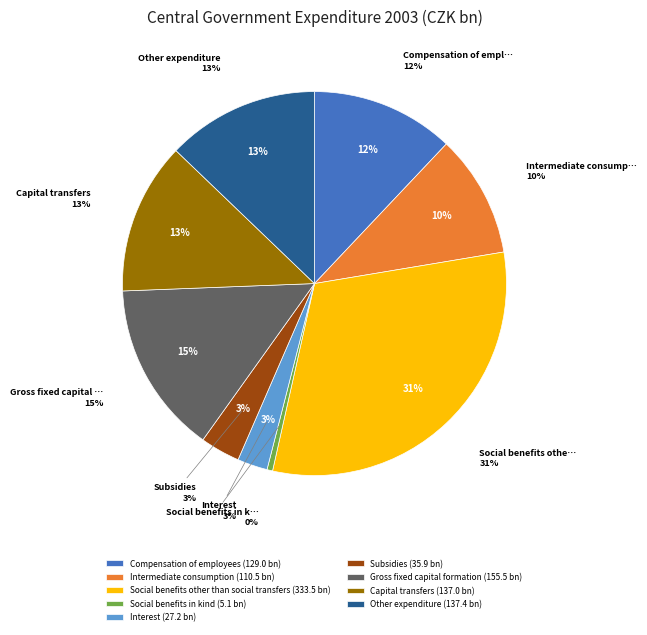

How many segments does this pie chart have?

9